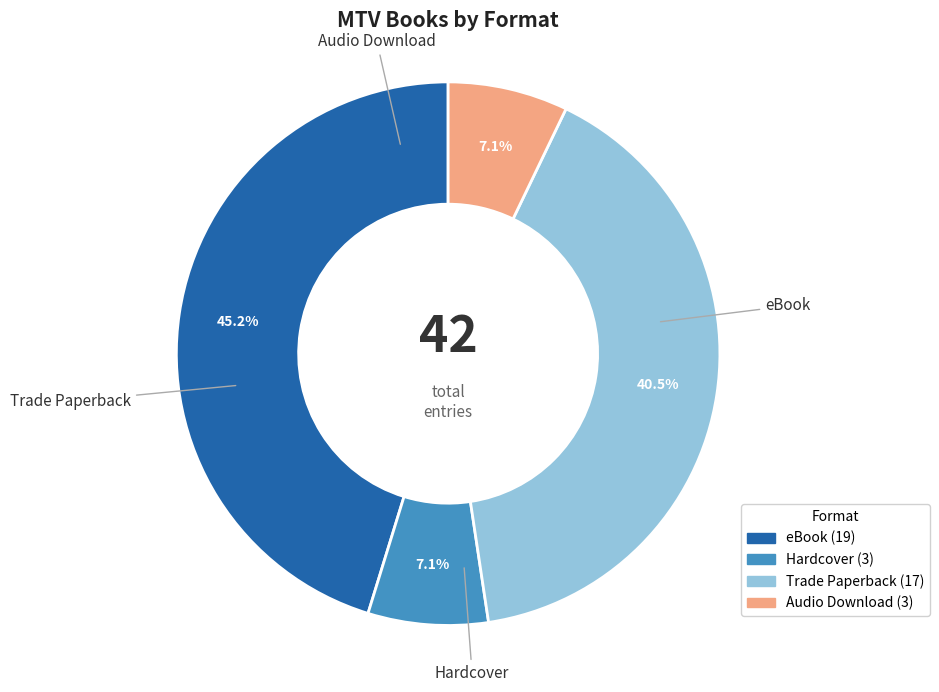

What is the ratio of the value at eBook to the value at Trade Paperback?

1.1